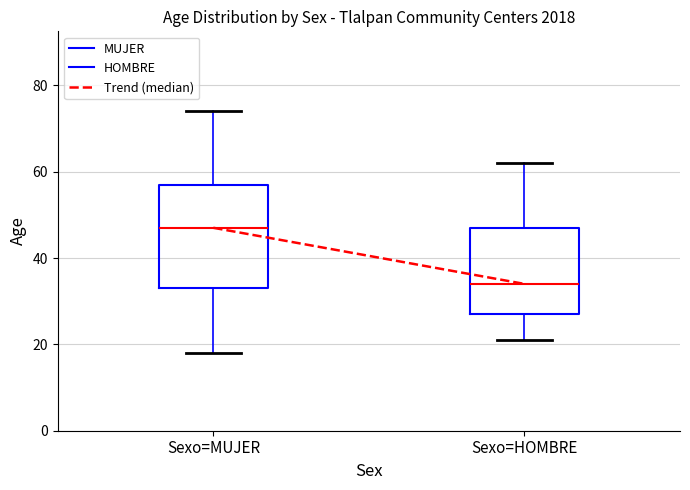

Which box's median line is the highest?

Sexo=MUJER